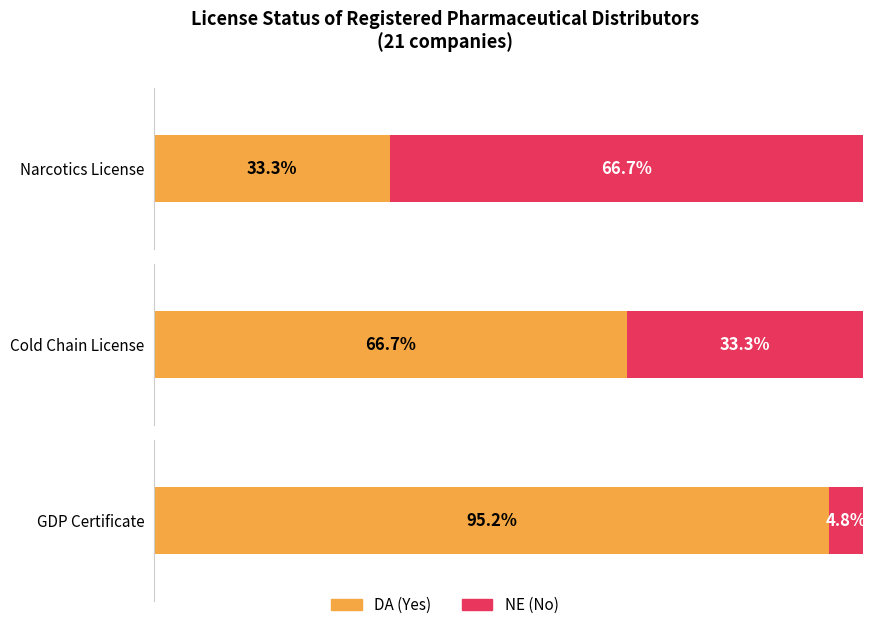

What is the label of the 2nd bar from the right?

DA